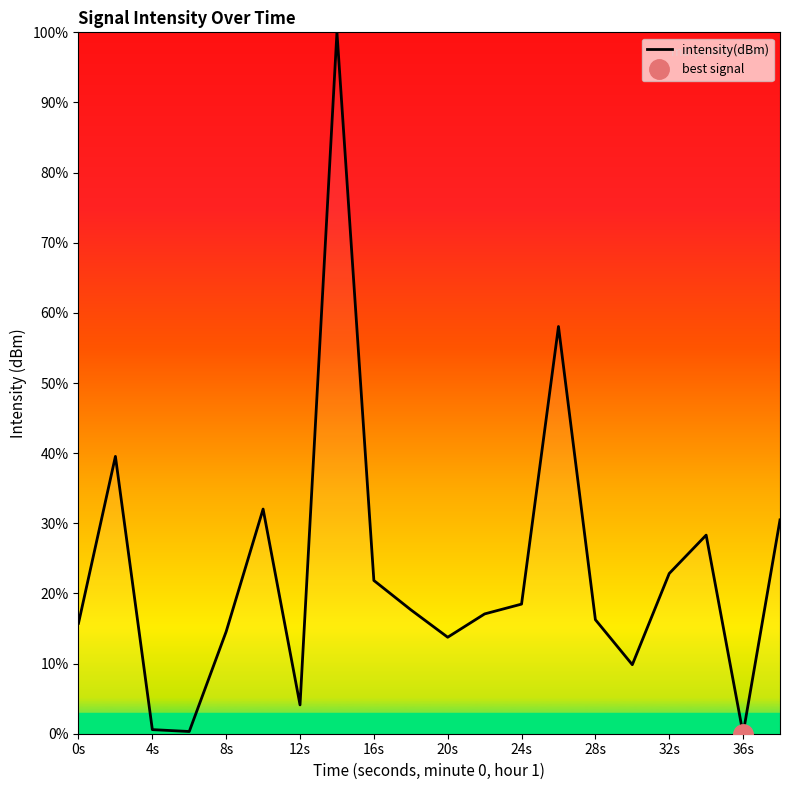

The value of intensity(dBm) at 8s is 14.6. True or false?

True